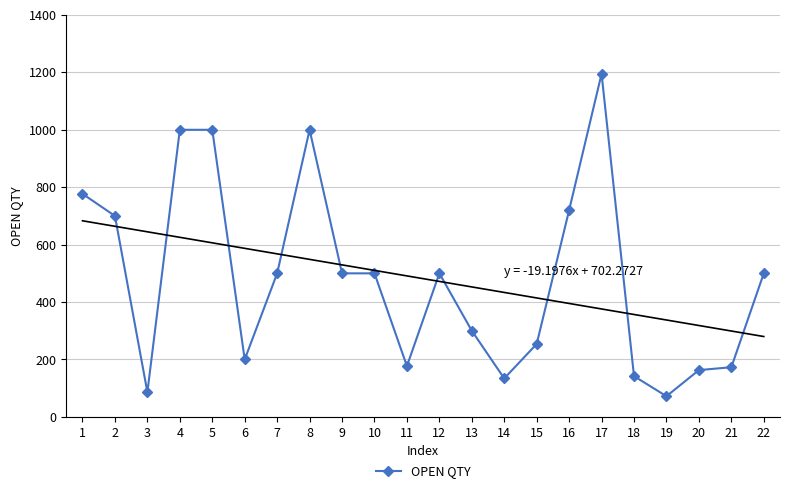

What is the change in value from 5 to 21?

-827